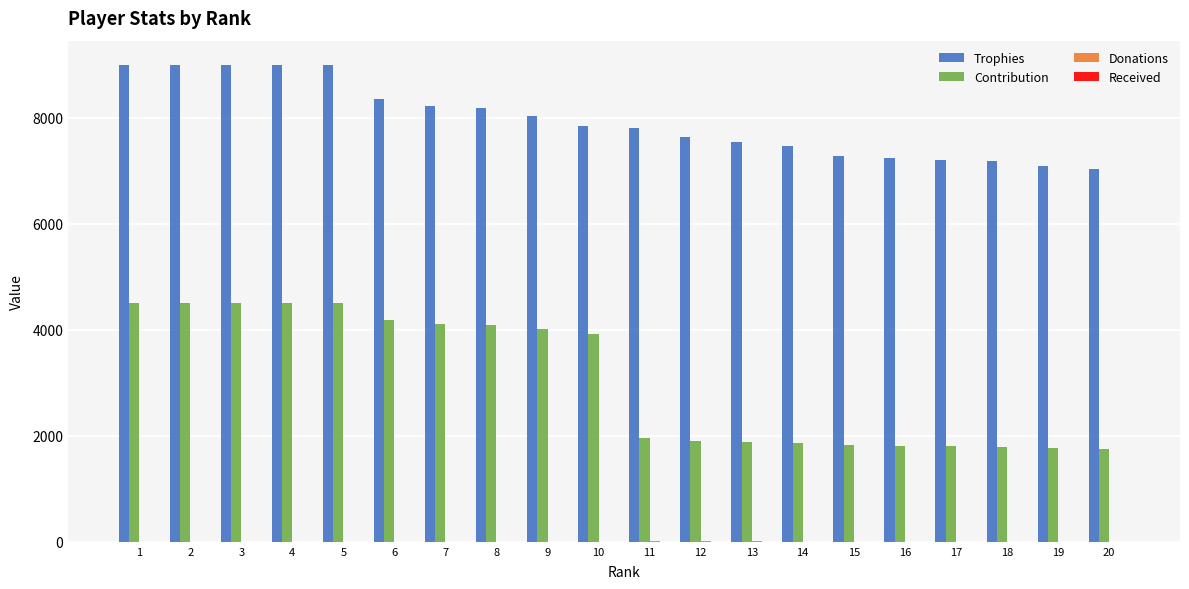

How many groups of bars are there?

20